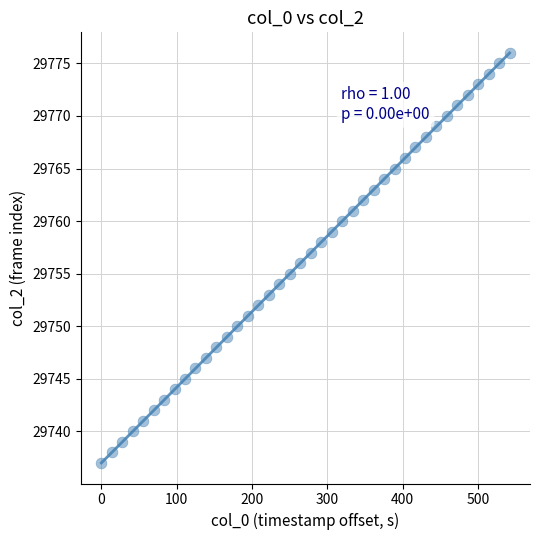

What is the range of Y values (max minus min)?

39